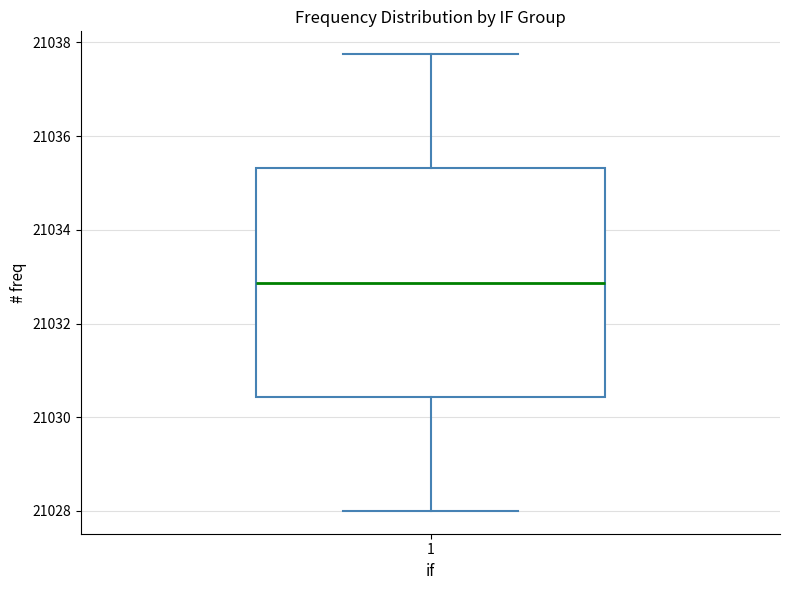

Transcribe this box plot: give where the median line is, the range the box spans, and where the two whiskers end, as read against the y-axis. The values are not printed on the chart, so give them approximately, as read against the axis.

median 21032.8, box 21030.4 to 21035.4, whiskers 21028.0 to 21037.8